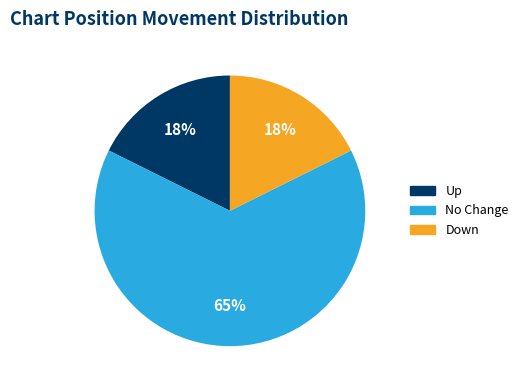

Does any single category account for the majority?

Yes